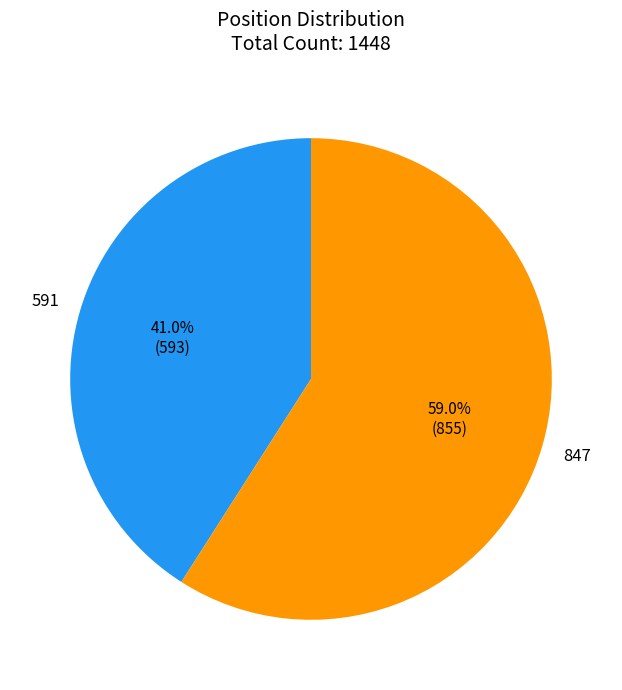

Does 591 represent more than half of the total?

No